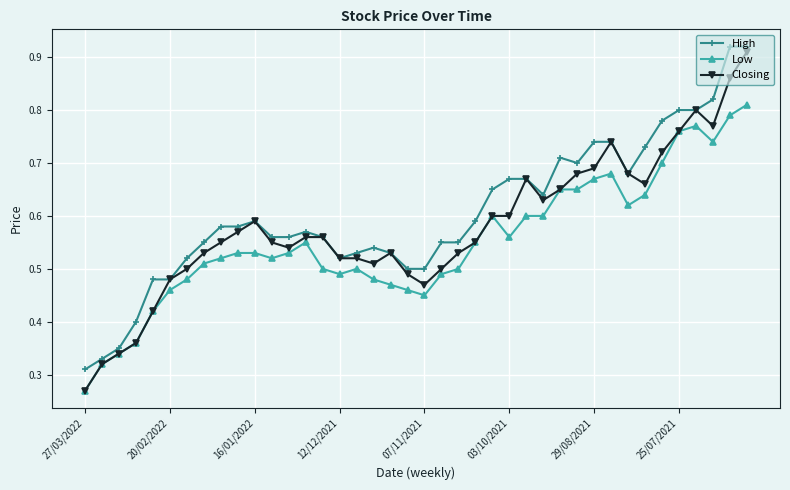

True or false: High has more than 1 interior local peaks.

True